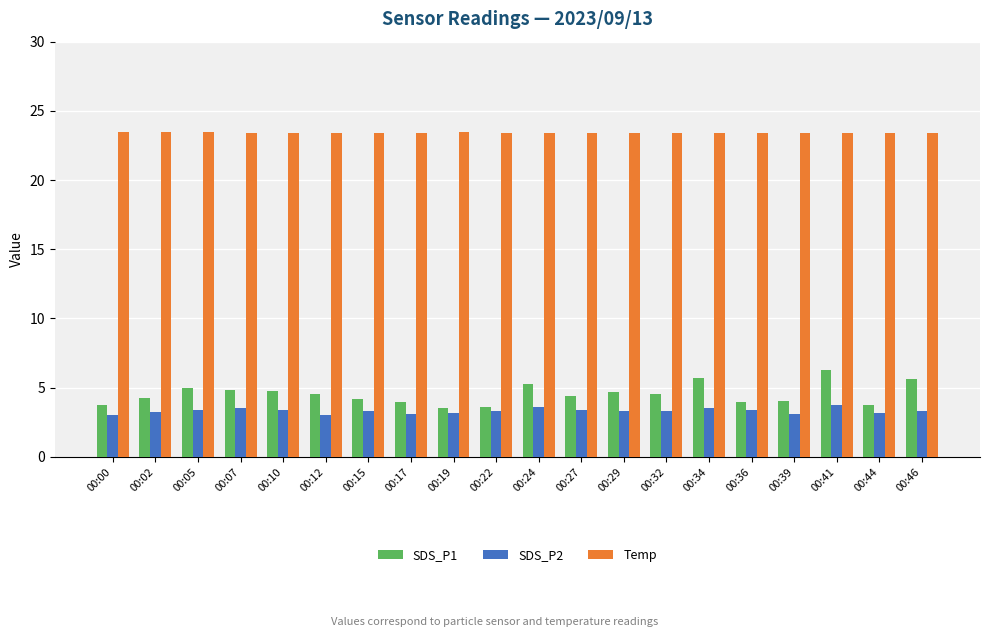

Rank the series by their maximum value, from lowest to highest.

SDS_P2, SDS_P1, Temp